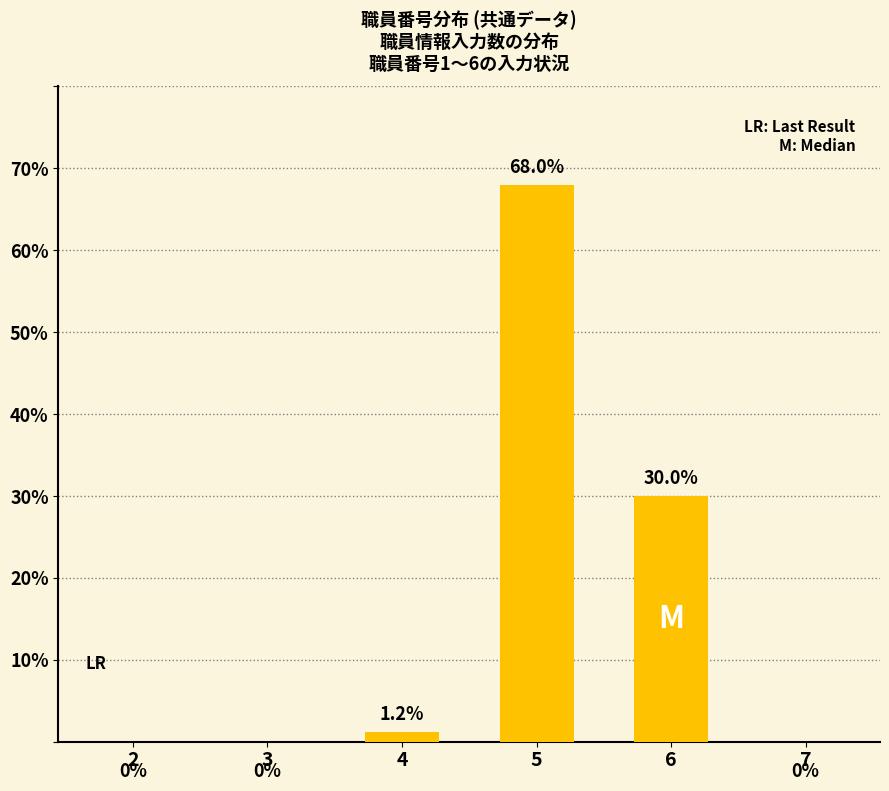

What is the change in value from 6 to 7?

-30.0